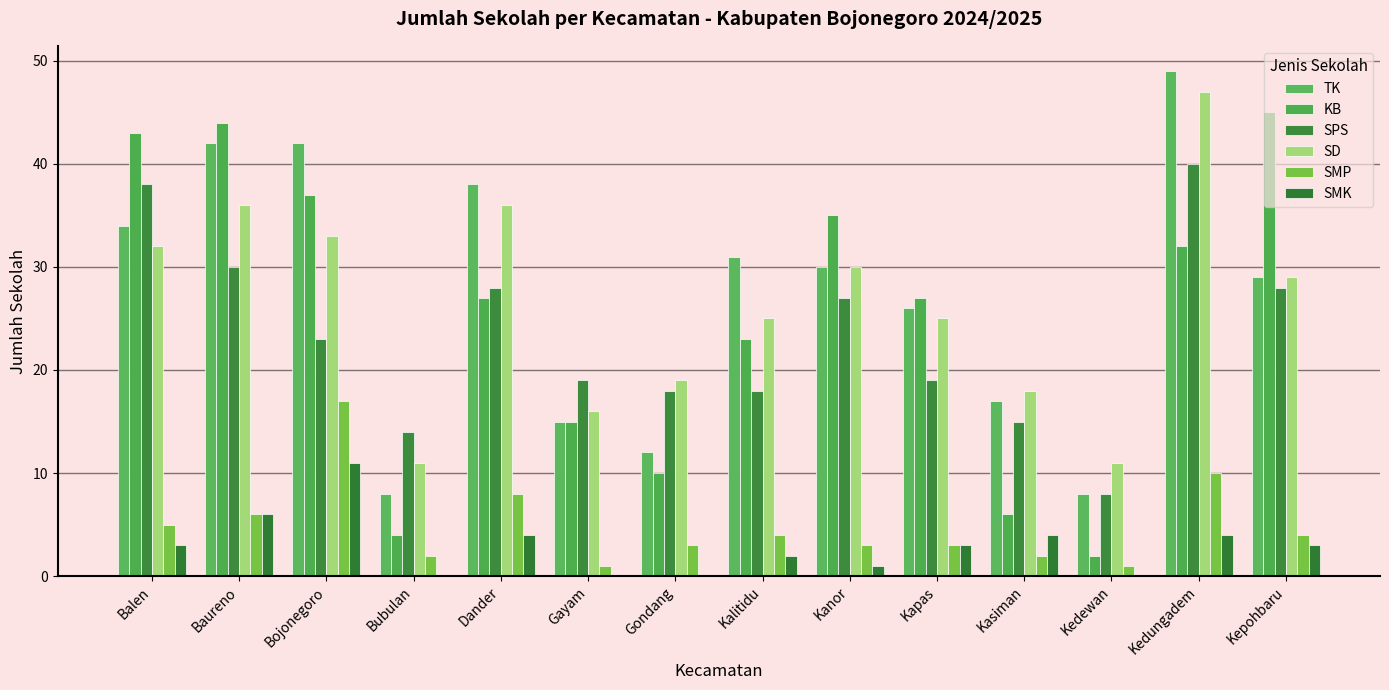

What is the total value across all series at Dander?

141